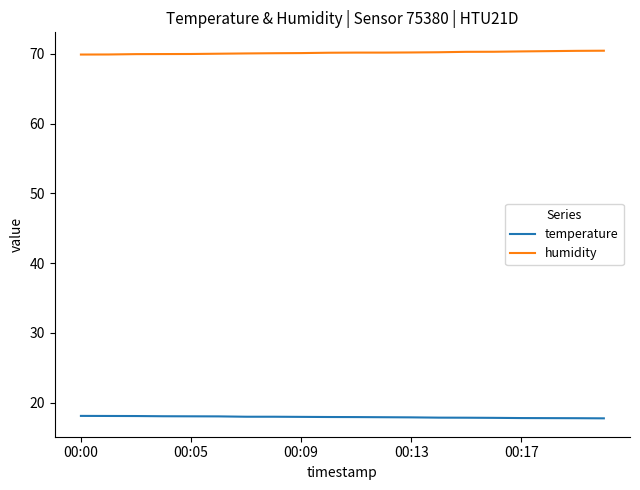

List the series in order of their peak value, highest first.

humidity, temperature